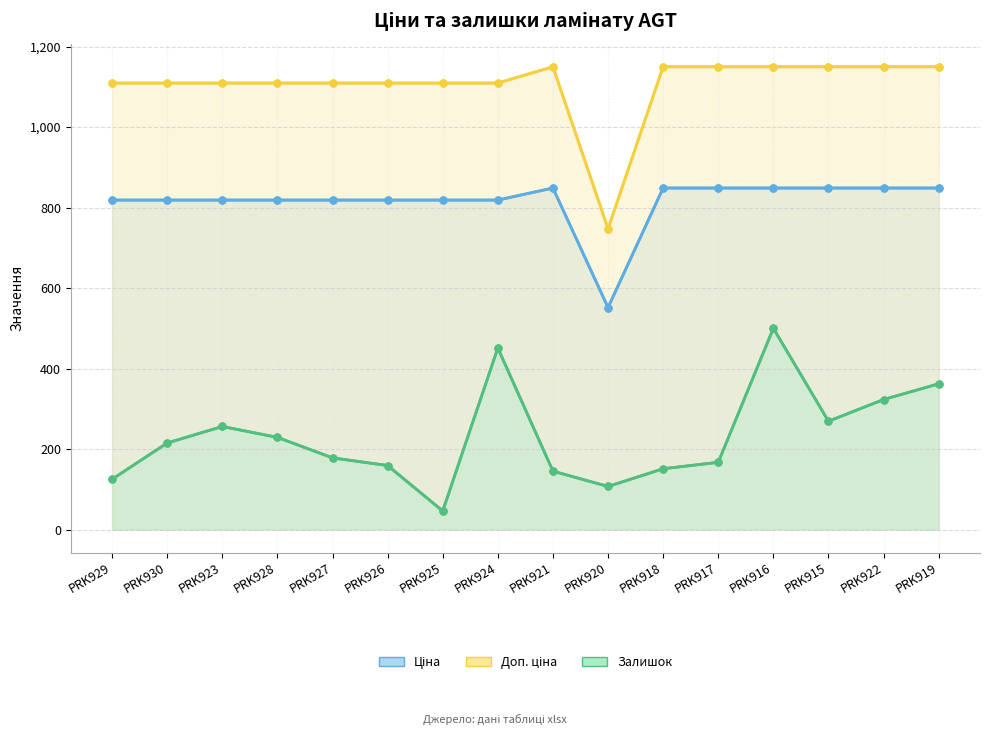

True or false: Ціна and Залишок intersect in this chart.

False